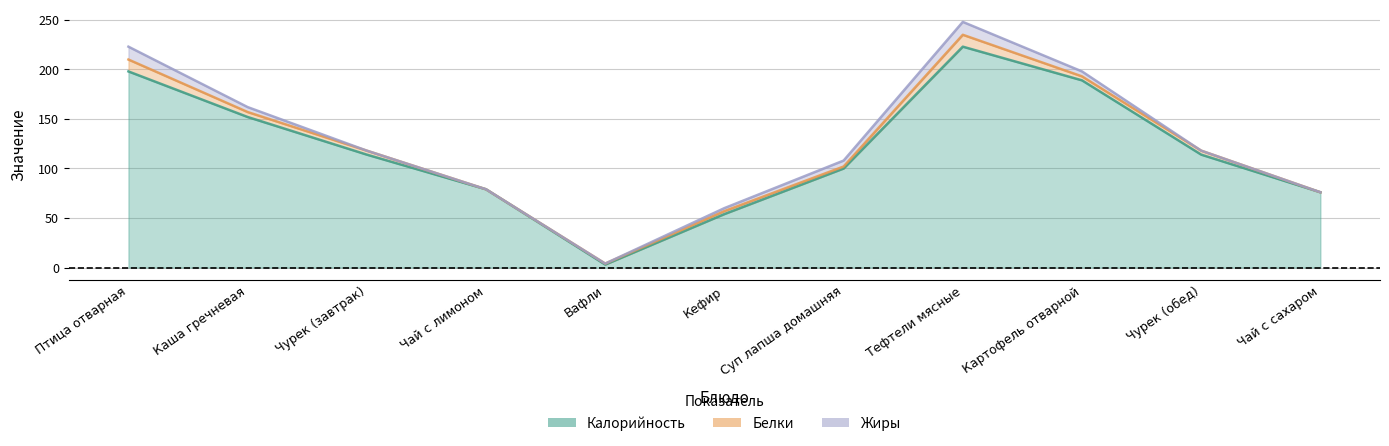

How many distinct data groups are displayed?

3